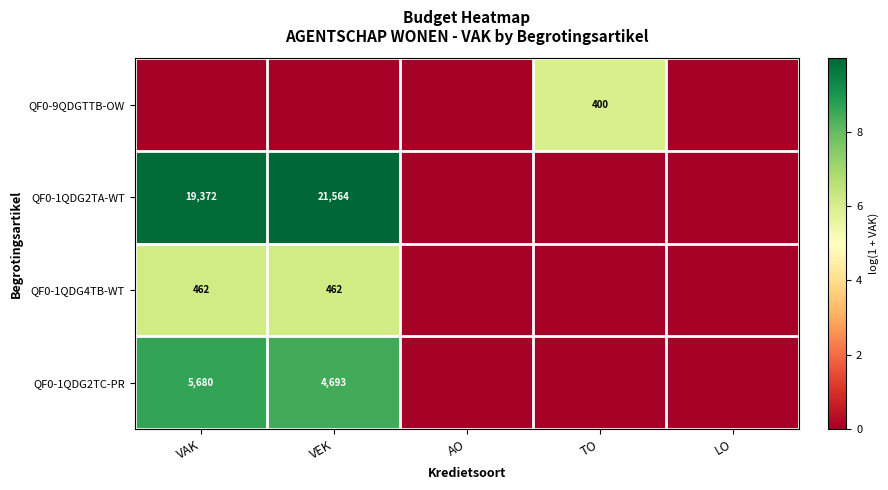

The QF0-1QDG4TB-WT series shows 819 at VAK. True or false?

False